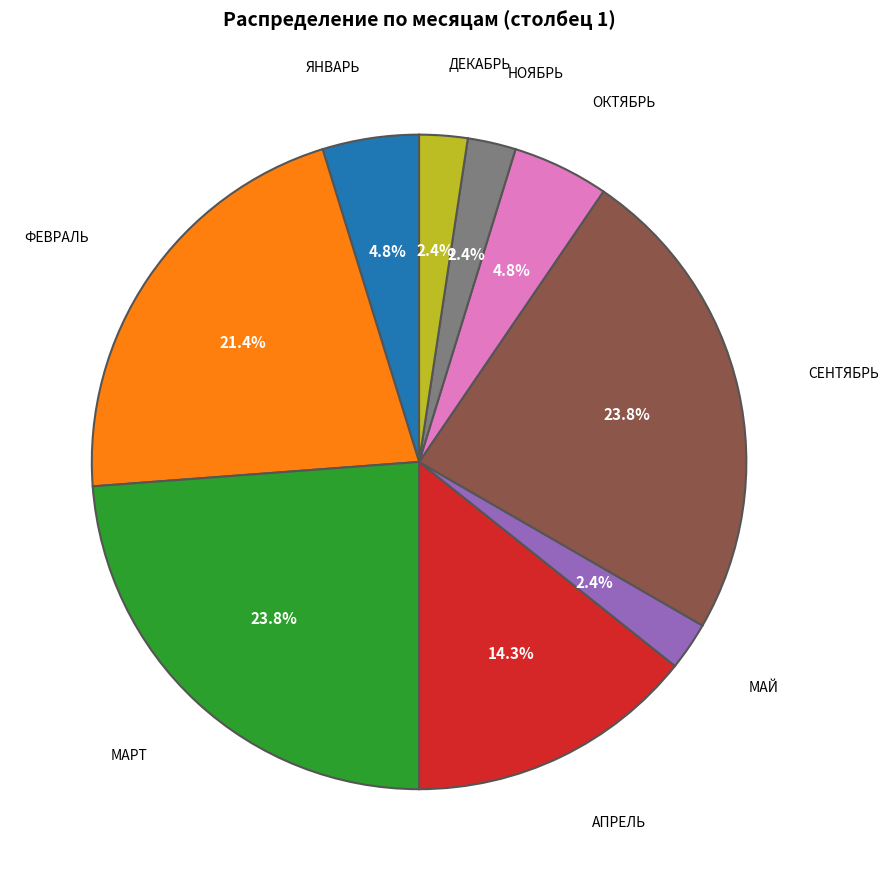

Which slice is the smallest?

май